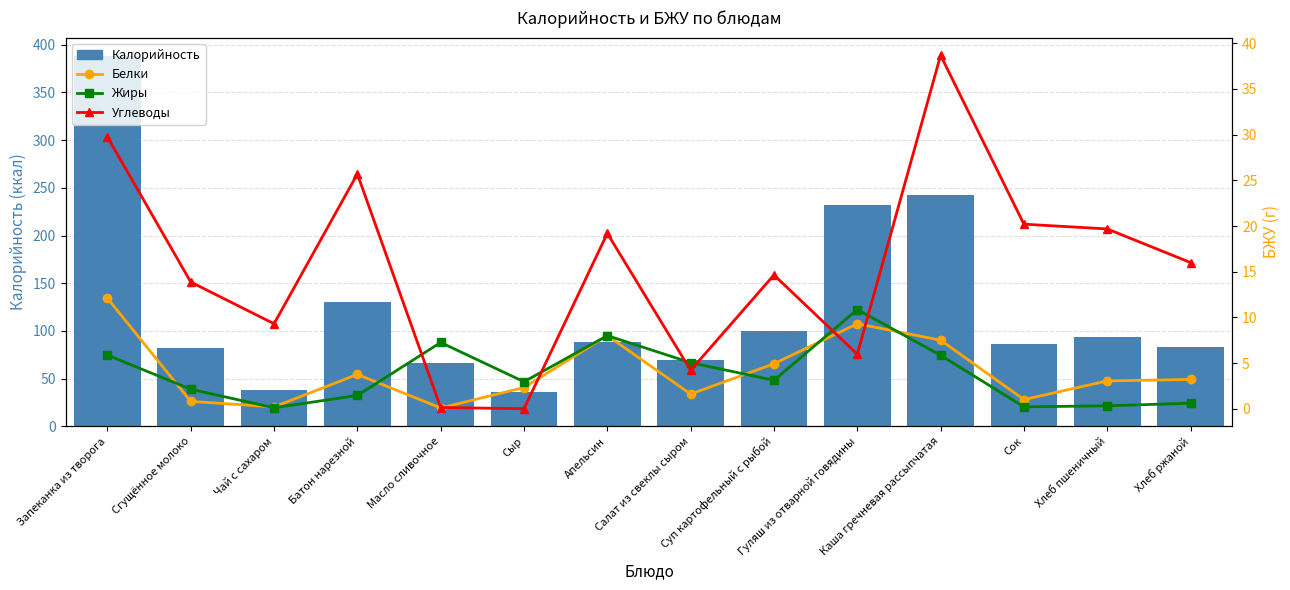

What is the difference between the maximum and second lowest values in the Углеводы series?

38.6